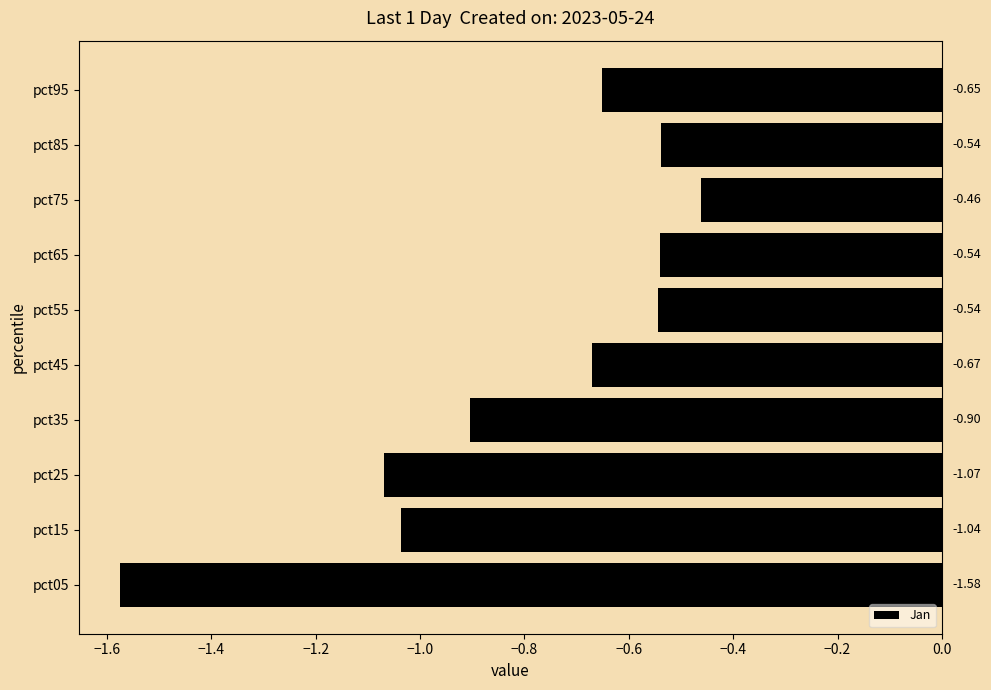

Are the bars horizontal?

Yes